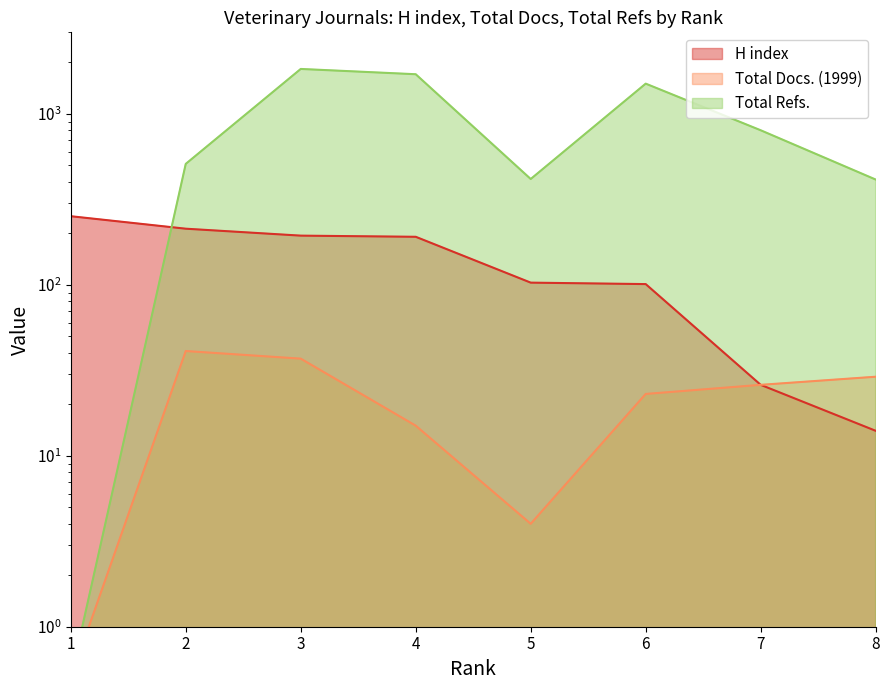

Reading right to left, list all the values displayed in this chart.

H index: 8=14.0	7=26.0	6=101.0	5=103.0	4=191.0	3=194.0	2=213.0	1=252.0
Total Docs. (1999): 8=29.0	7=26.0	6=23.0	5=4.0	4=15.0	3=37.0	2=41.0	1=0.5
Total Refs.: 8=413.0	7=802.0	6=1503.0	5=416.0	4=1706.0	3=1832.0	2=510.0	1=0.5